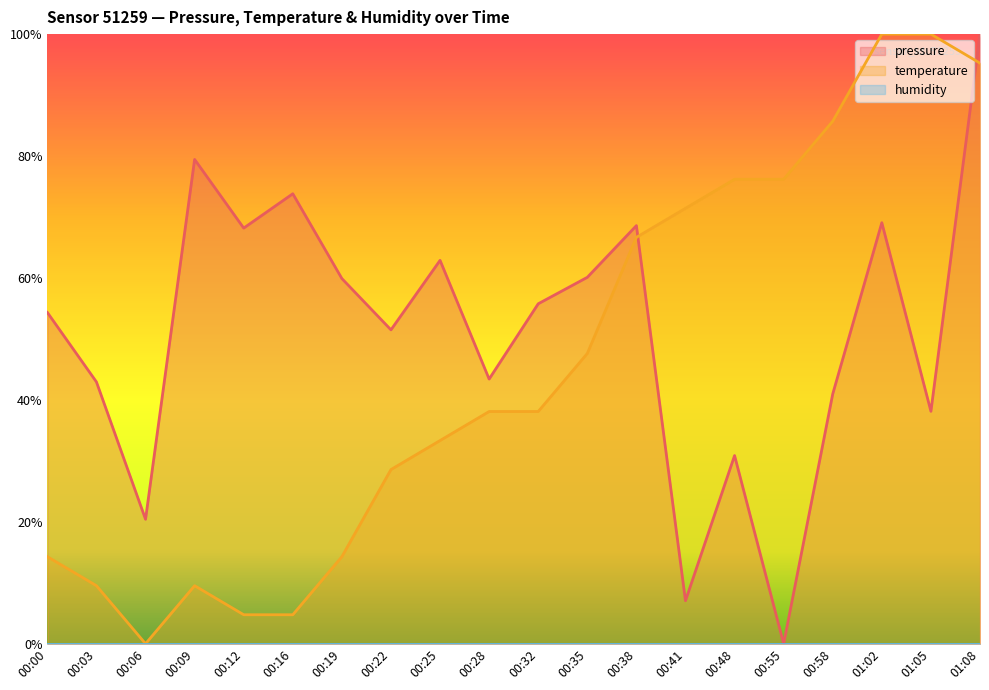

Reading left to right, list all the values displayed in this chart.

pressure: 0.5	0.4	0.2	0.8	0.7	0.7	0.6	0.5	0.6	0.4	0.6	0.6	0.7	0.1	0.3	0.0	0.4	0.7	0.4	1.0
temperature: 0.1	0.1	0.0	0.1	0.0	0.0	0.1	0.3	0.3	0.4	0.4	0.5	0.7	0.7	0.8	0.8	0.9	1.0	1.0	1.0